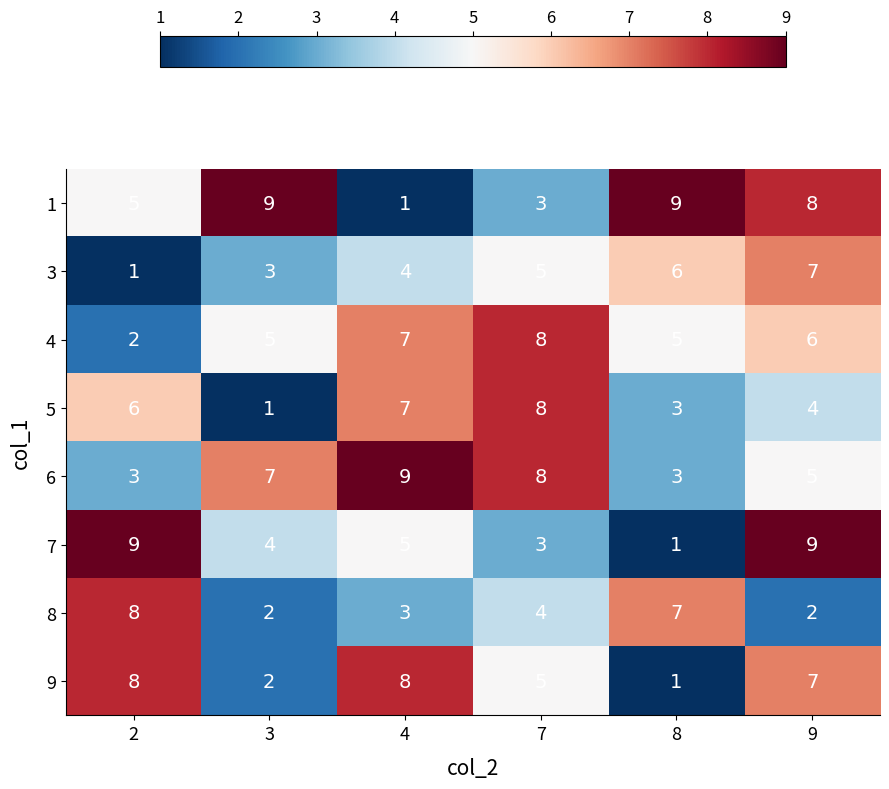

The 4 series shows 5 at 7. True or false?

False